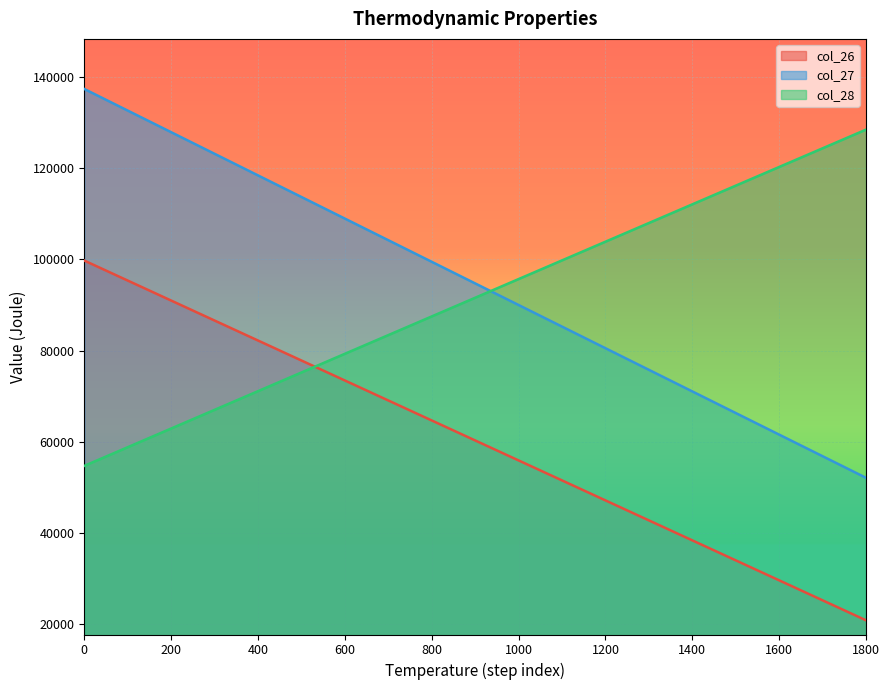

What is the value of the col_28 point at the 14th from the left?

107980